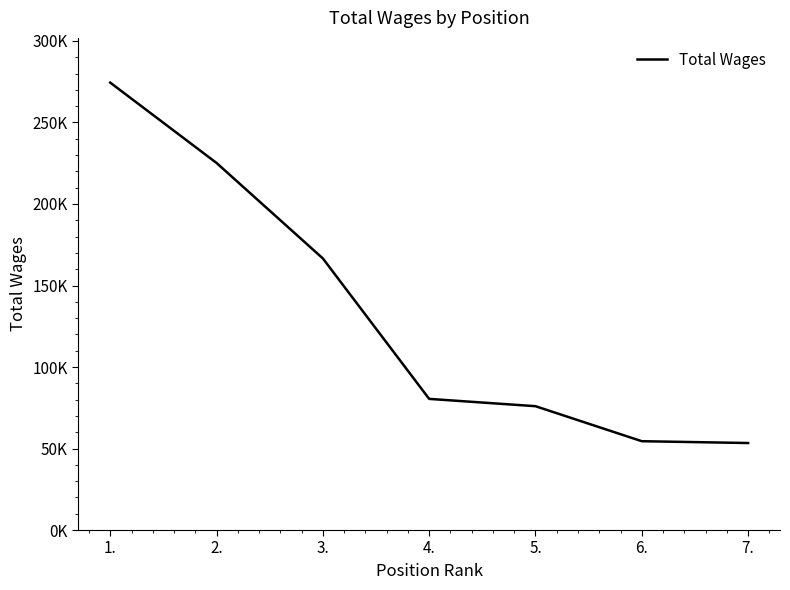

Does the chart display data point markers on the line(s)?

No